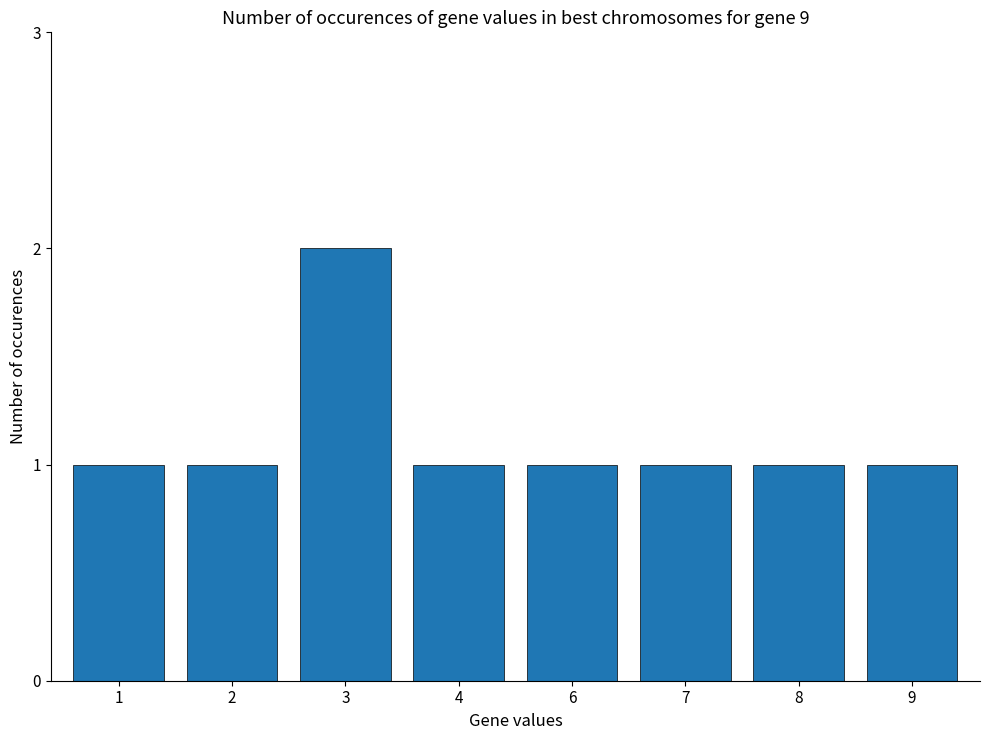

Reading left to right, list all the values displayed in this chart.

1	1	2	1	1	1	1	1